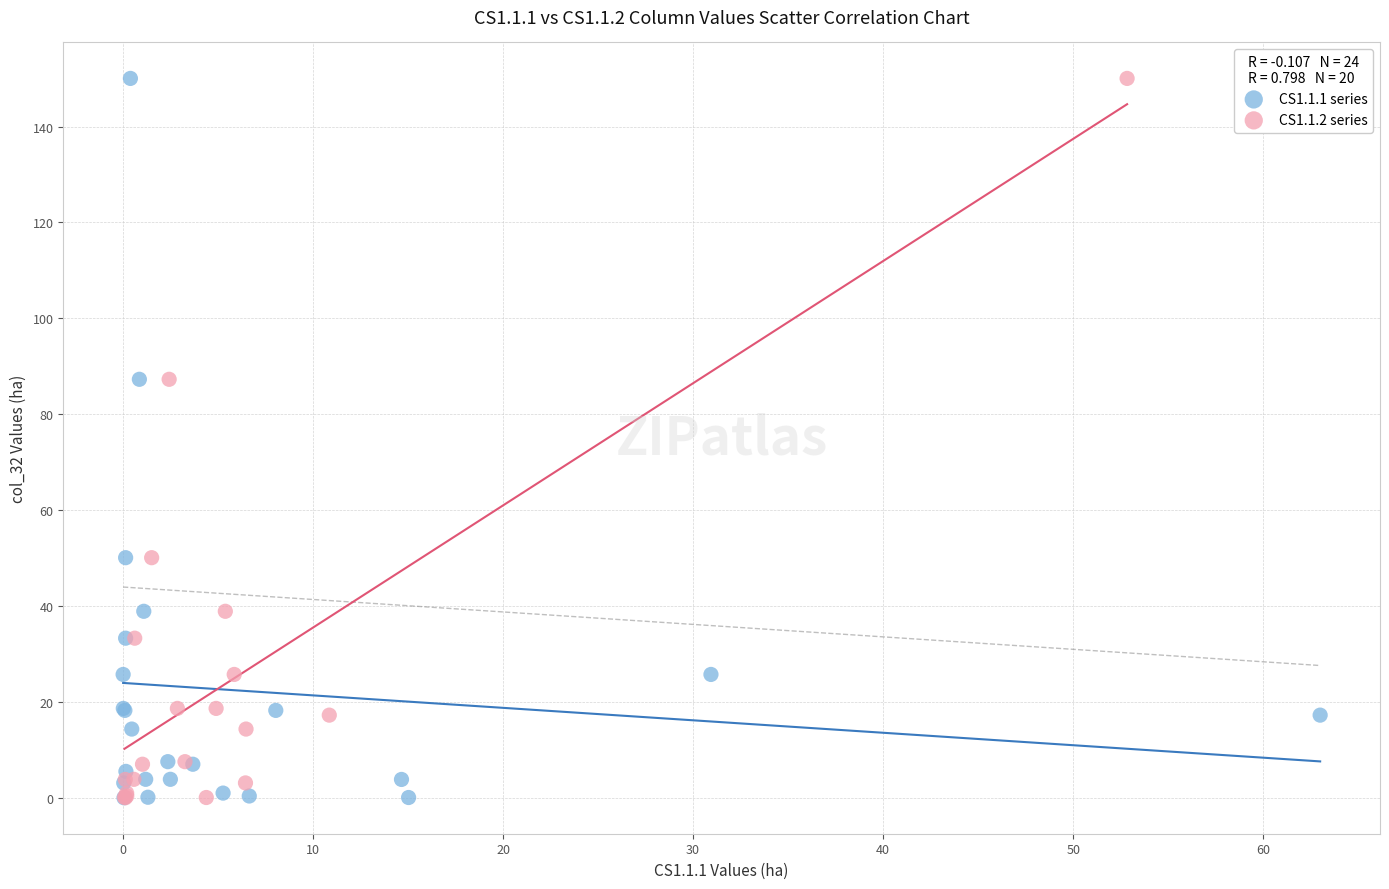

What are all the series names shown in the legend?

CS1.1.1 series, CS1.1.2 series